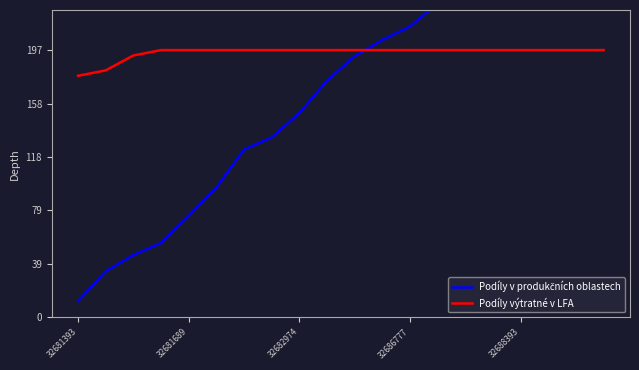

How many times do Podíly výtratné v LFA and Podíly v produkčních oblastech cross each other?

1